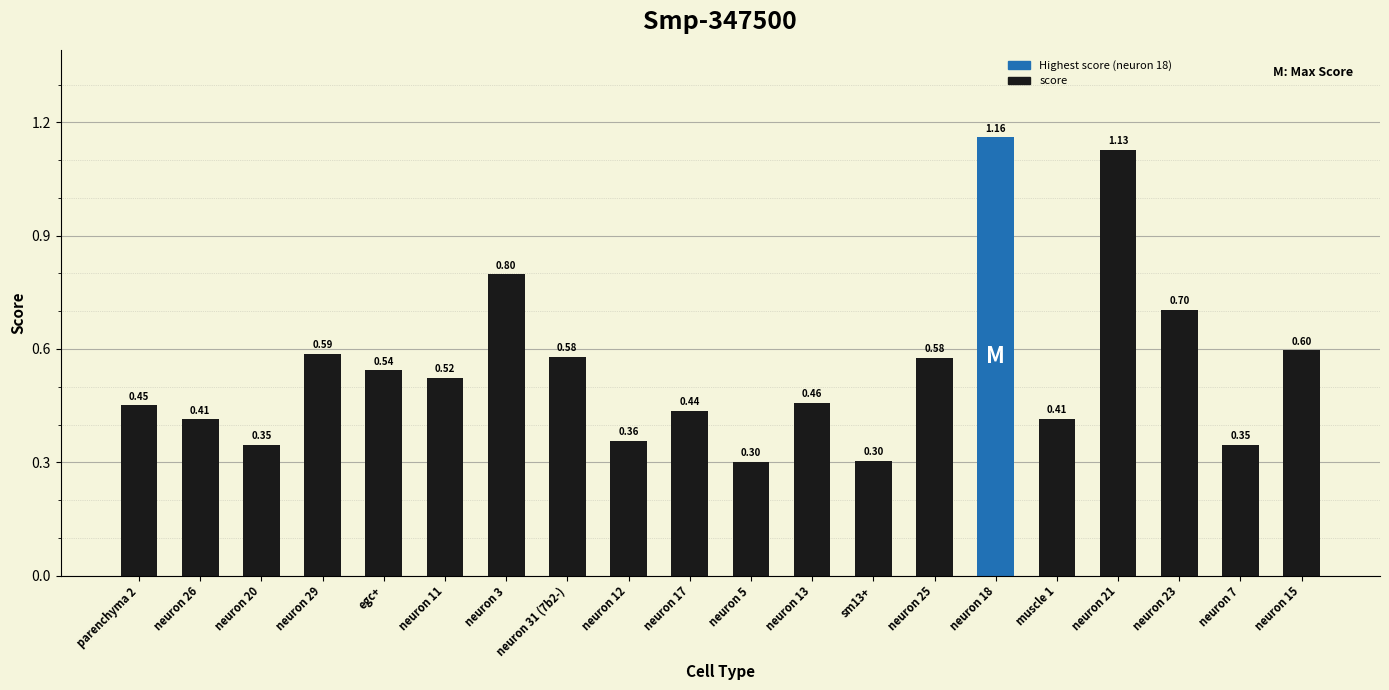

What is the sum of all values?

11.0